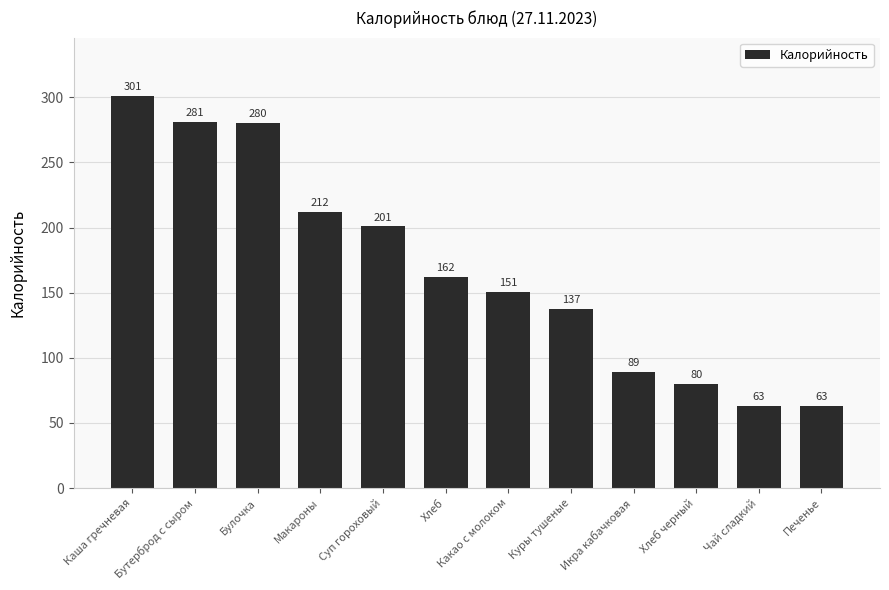

Count the number of data series in this chart.

1